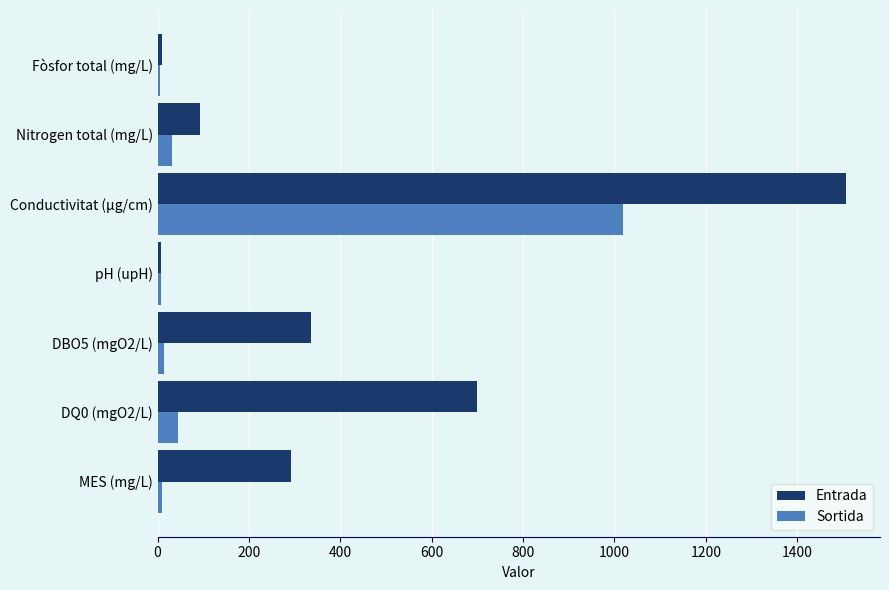

What is the average value of the Sortida series?

161.8